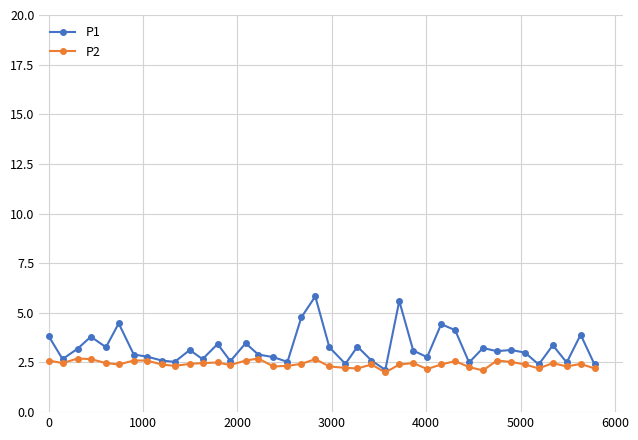

What is the minimum value shown in the chart?

2.0